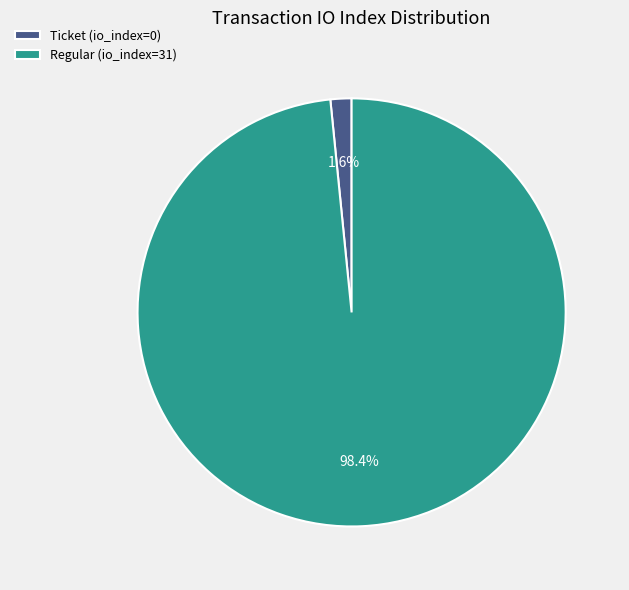

How many segments does this pie chart have?

2